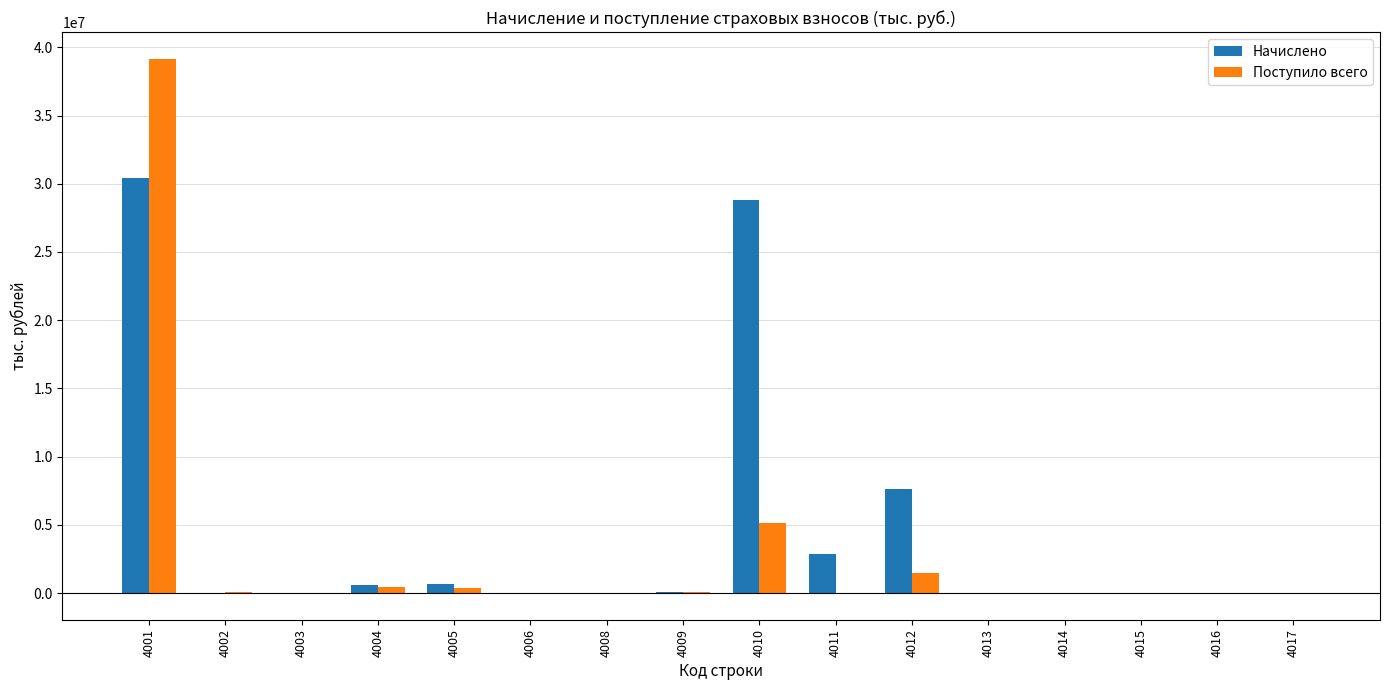

Are the bars horizontal?

No